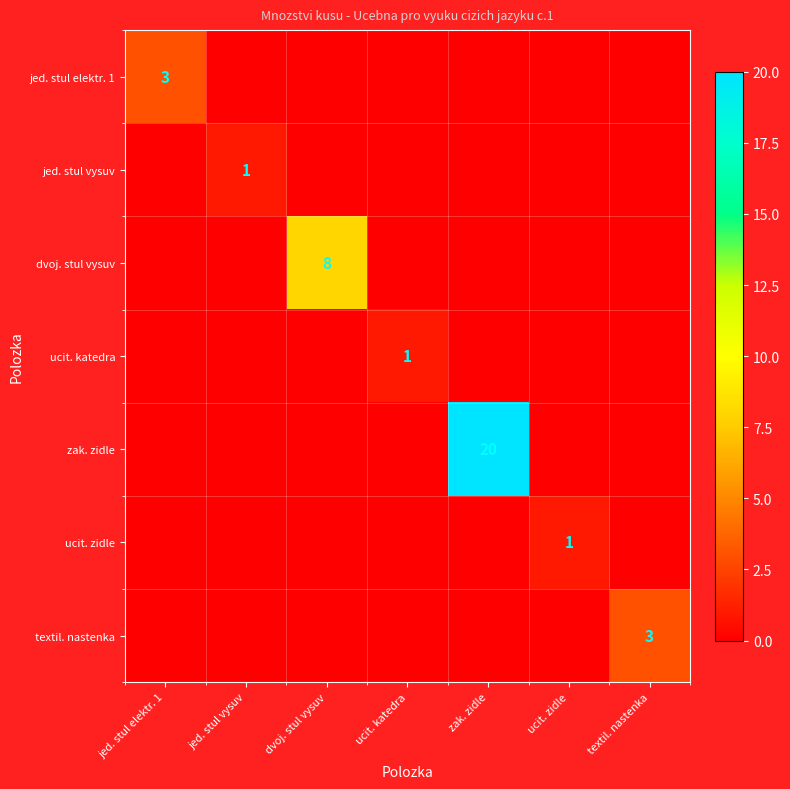

What is the spread (max minus min) of values at jed. stul elektr. 1?

3